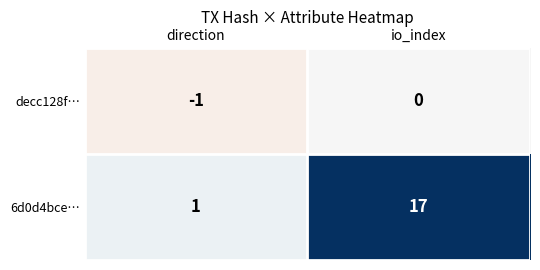

List the series in order of their overall mean, lowest first.

decc128f…, 6d0d4bce…